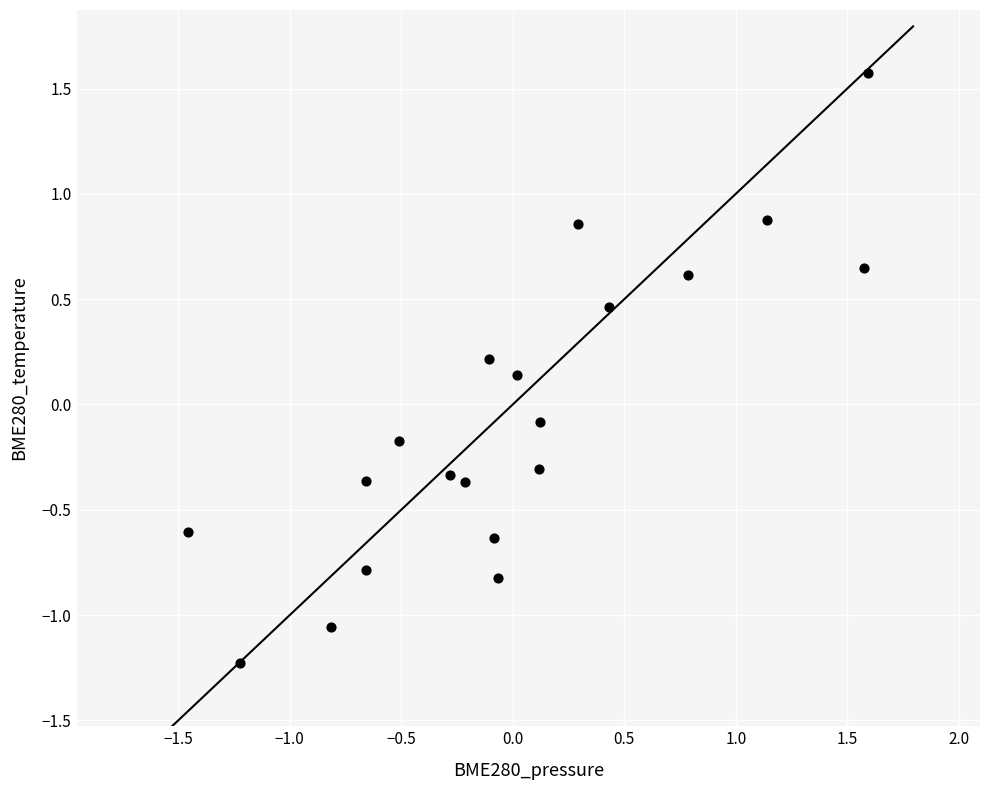

What is the range of X values (max minus min)?

3.1